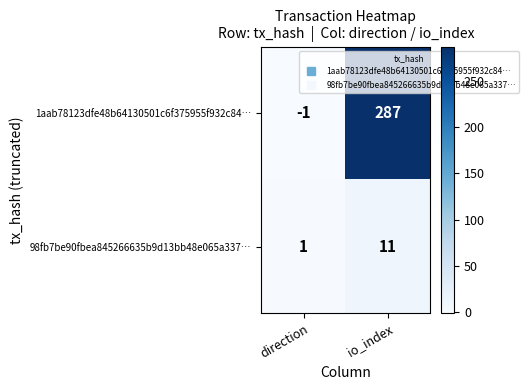

Reading right to left, transcribe all the data shown in this chart.

1aab78123dfe48b64130501c6f375955f932c84…: 287	-1
98fb7be90fbea845266635b9d13bb48e065a337…: 11	1